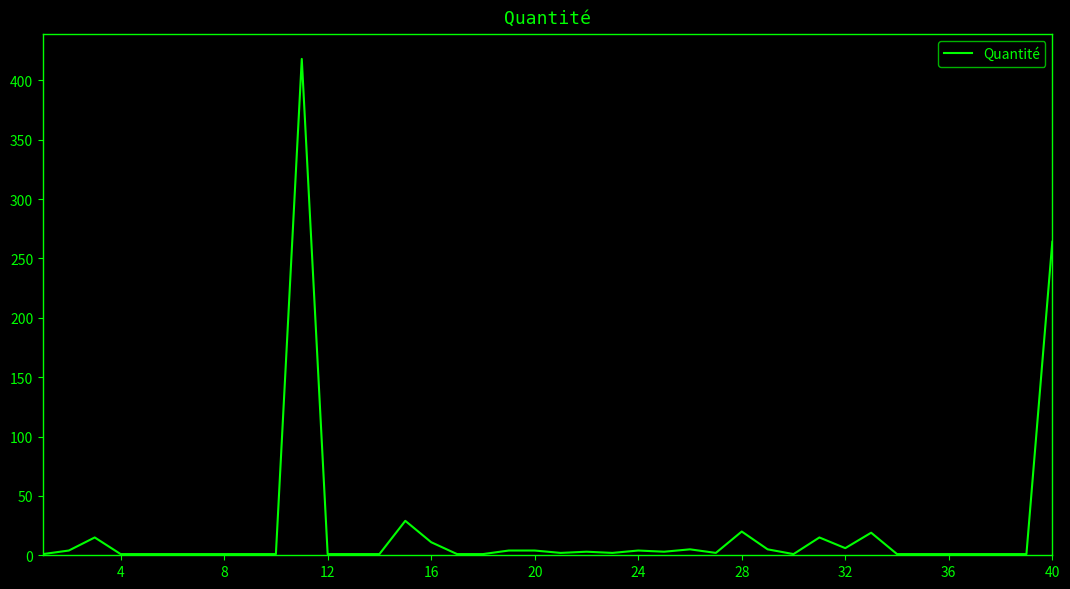

What is the greatest value displayed?

418